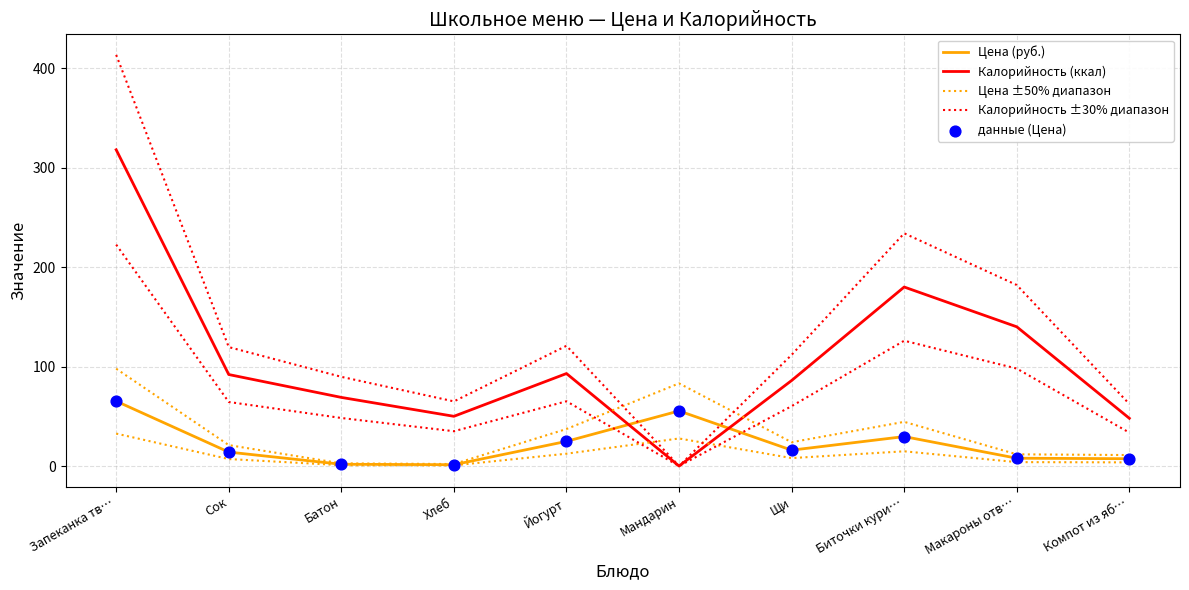

Which series has the largest total across all categories?

Калорийность ±30% диапазон